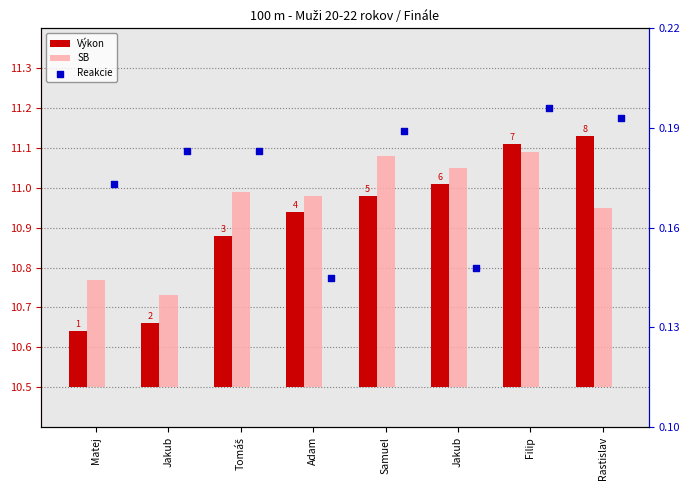

At which category is the sum across all series the highest?

Filip